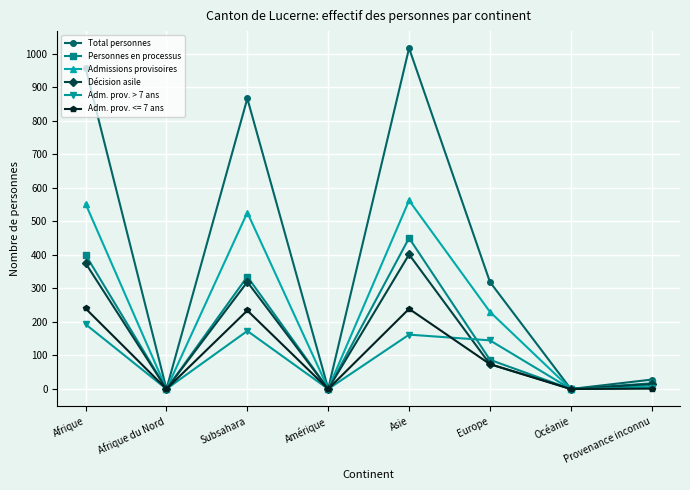

At which label is Admissions provisoires closest to 281?

Europe